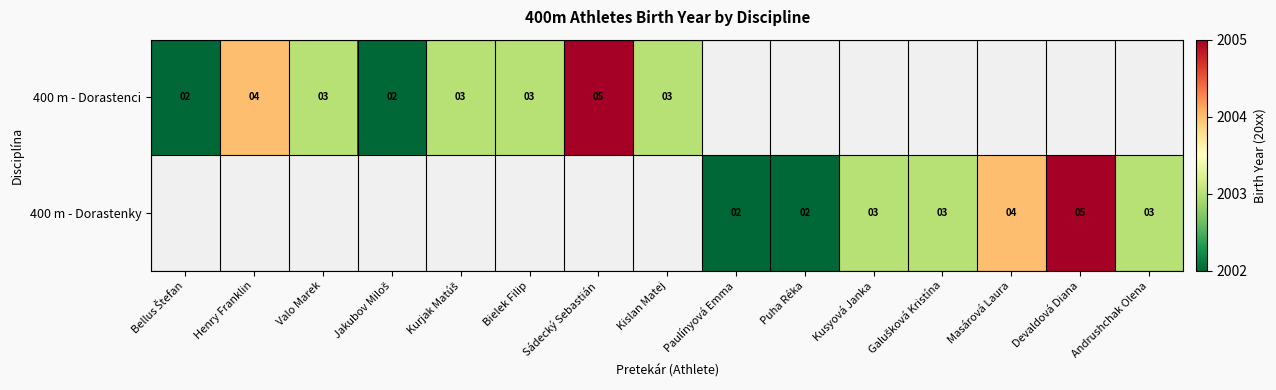

The value of 400 m - Dorastenky at Kusyová Janka is 3. True or false?

True